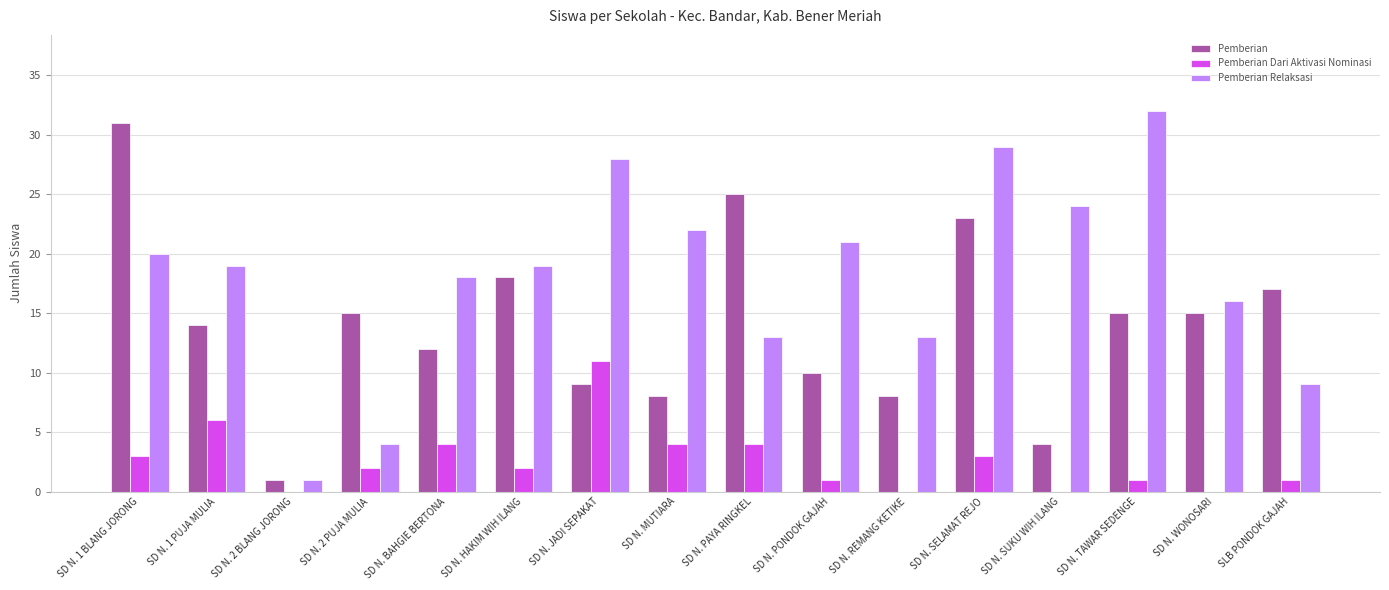

Which series has the largest range (max minus min)?

Pemberian Relaksasi